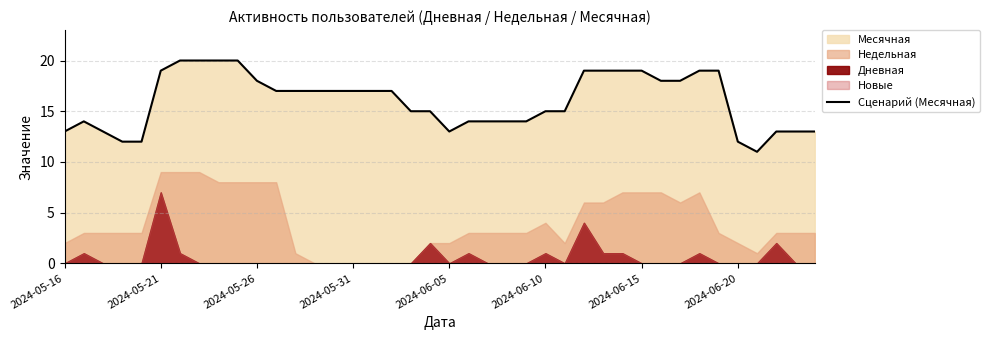

How many interior local peaks (higher than both neighbors) does the data have?

1